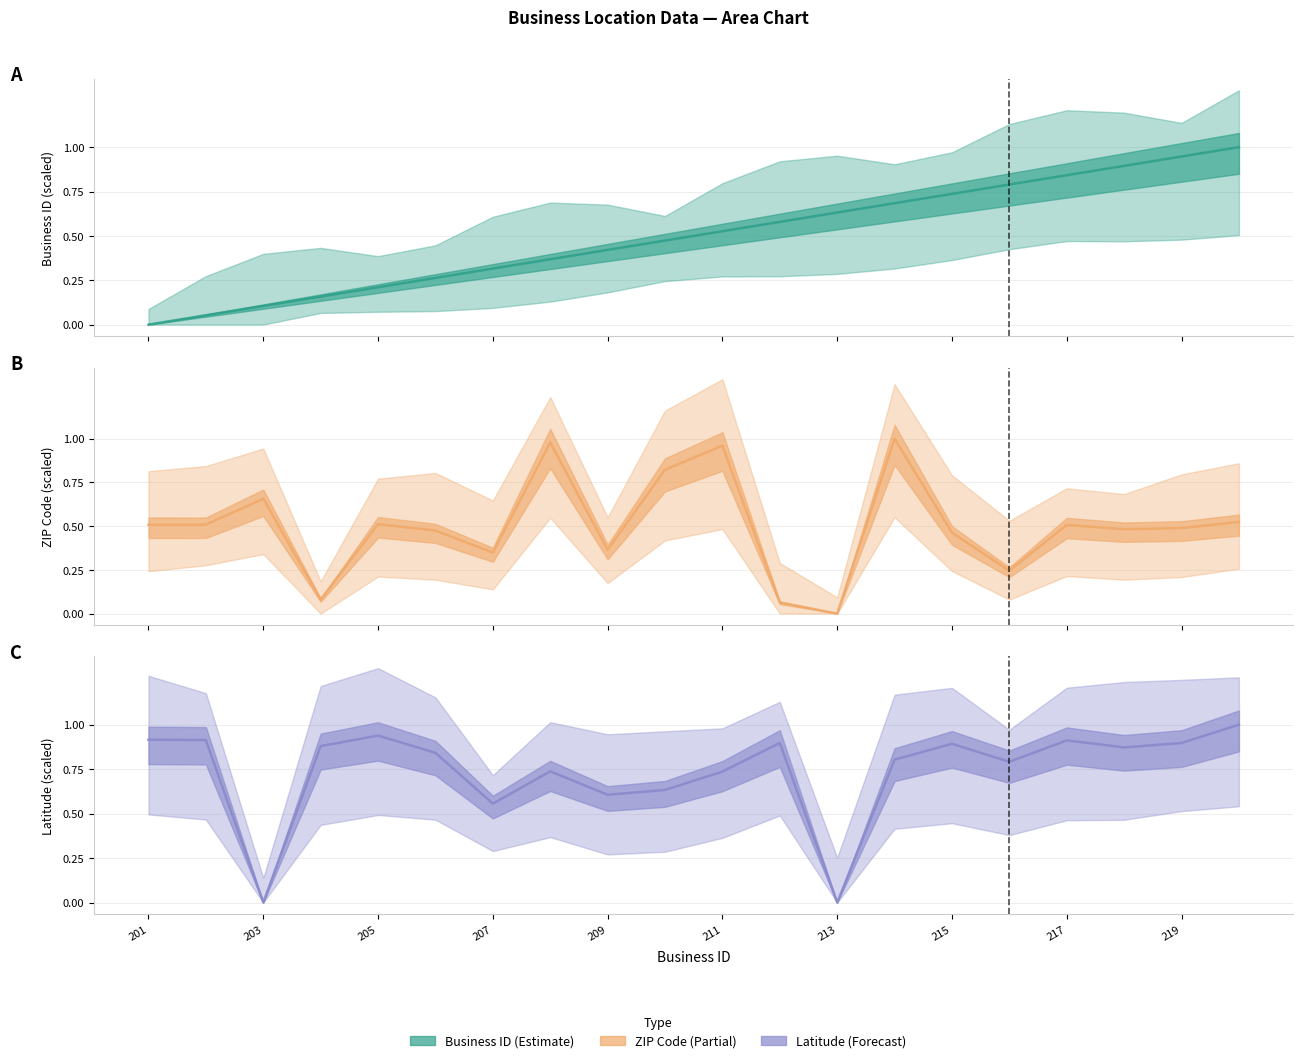

Which has a higher value, 220 or 208?

220